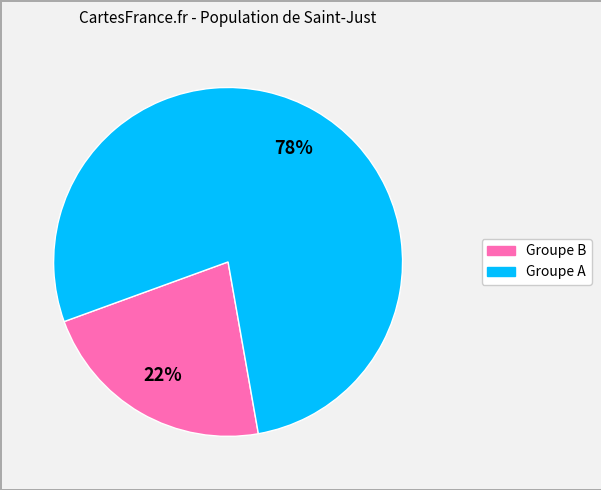

To the nearest percent, what is the difference between the largest and smallest slice percentages?

56%